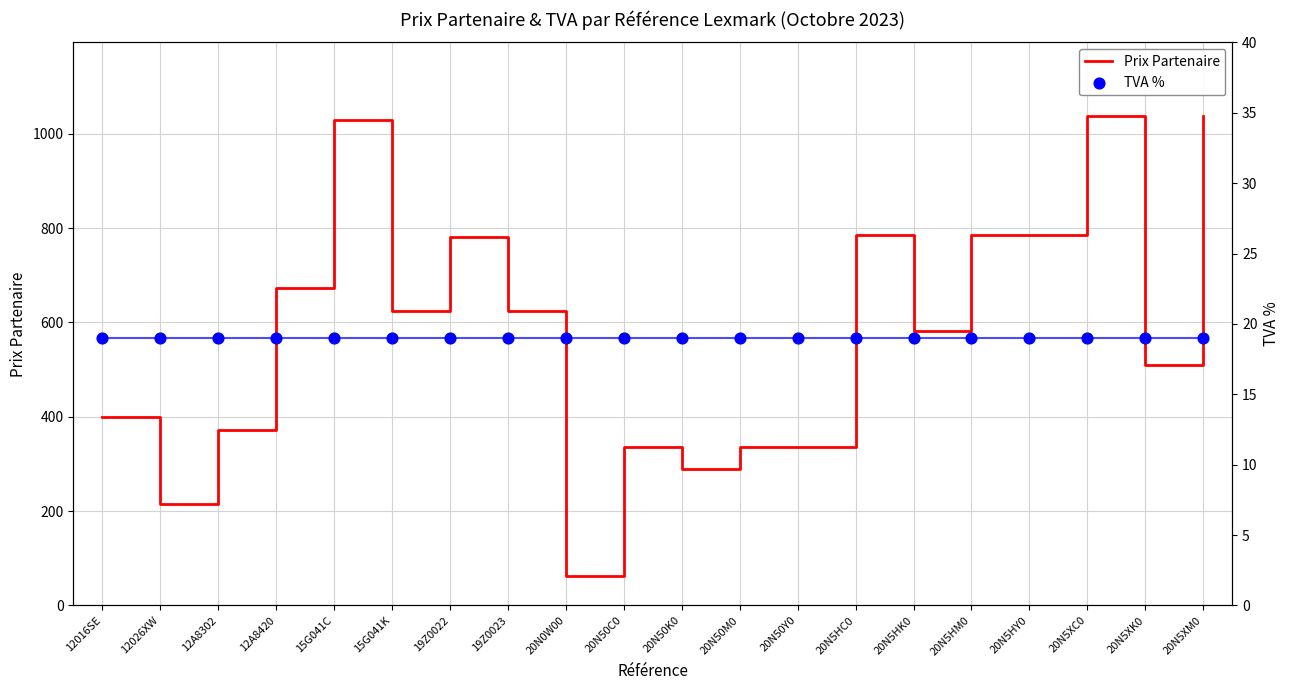

Is the value of Prix Partenaire at 20N5HK0 greater than the value of TVA % at 12A8302?

Yes